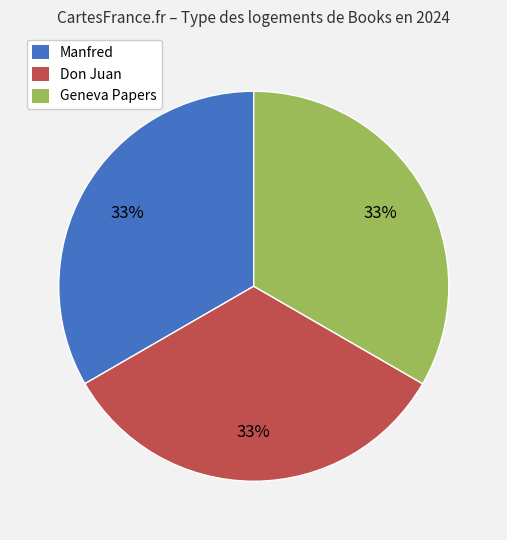

Is it true that Manfred is 45% of the pie?

False